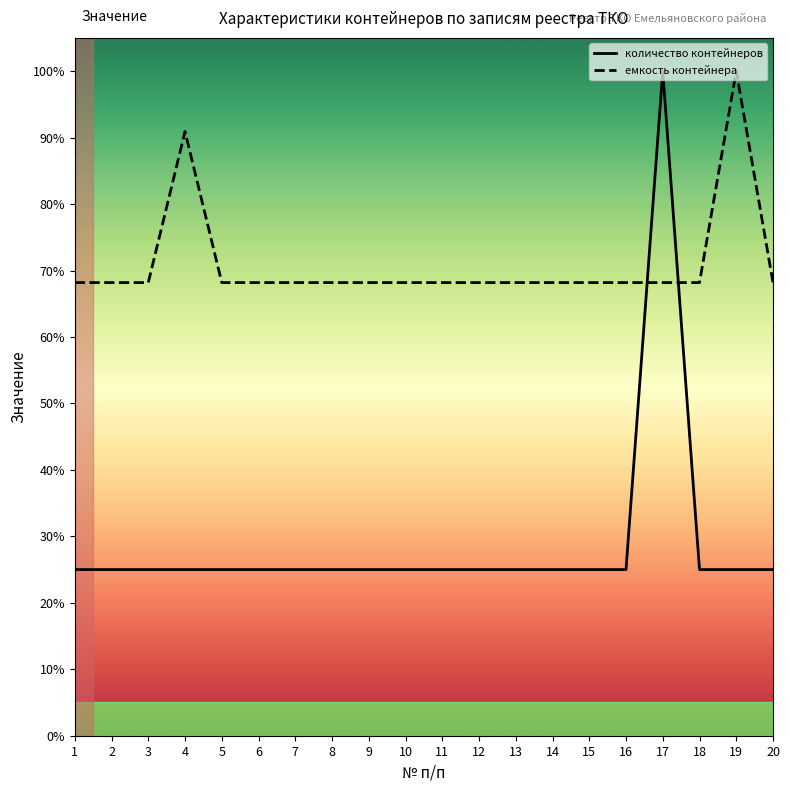

Does the chart display data point markers on the line(s)?

No